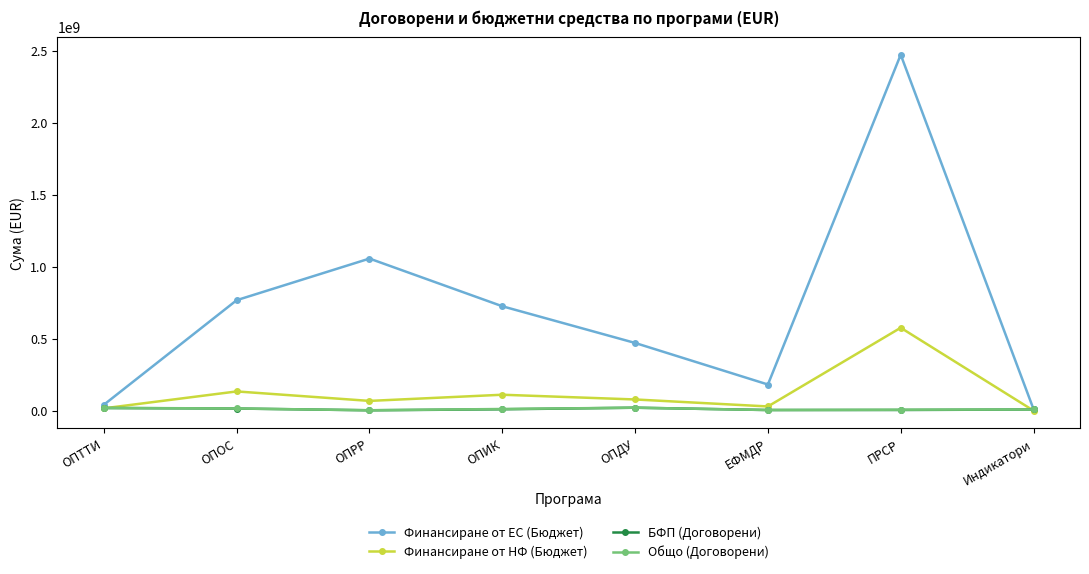

What is the difference between the maximum and minimum values in the Общо (Договорени) series?

17821353.4